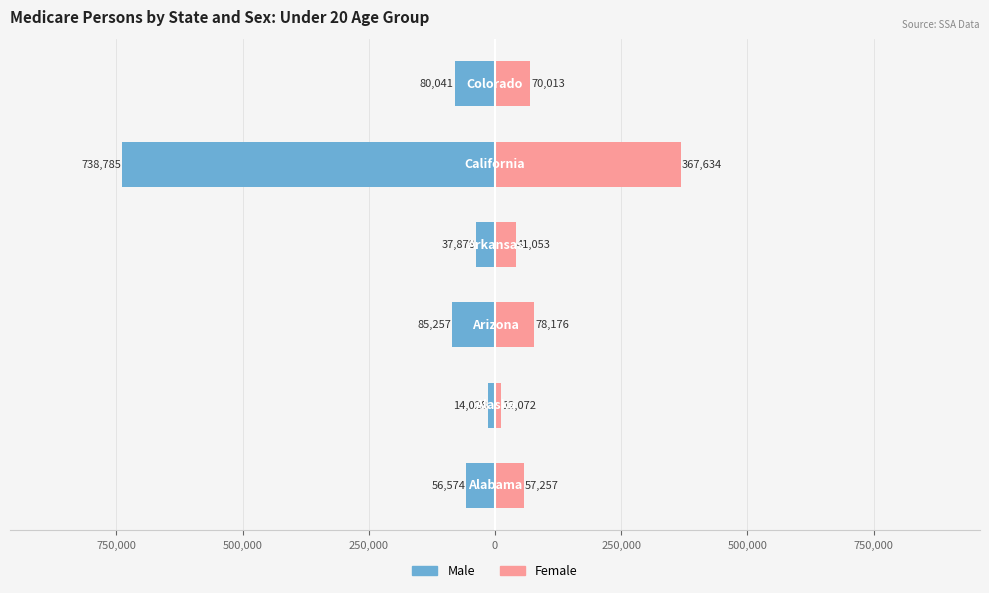

Reading right to left, extract all data points from this chart.

Male: -80041	-738785	-37878	-85257	-14028	-56574
Female: 70013	367634	41053	78176	12072	57257